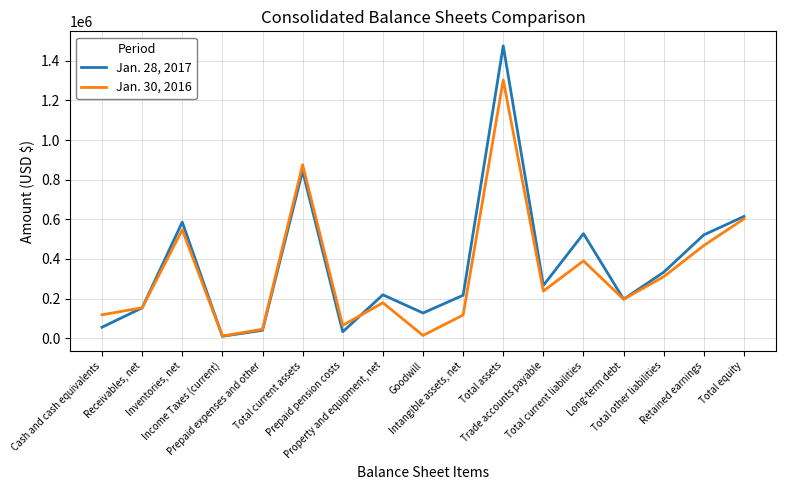

Where does the Jan. 30, 2016 series first go above 196544?

Inventories, net